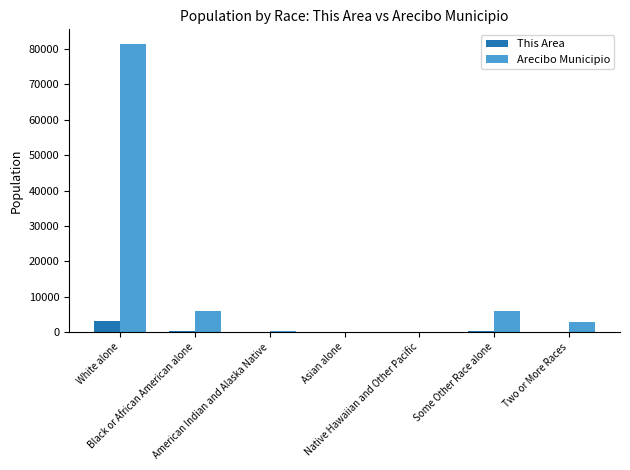

What is the greatest value displayed?

81518